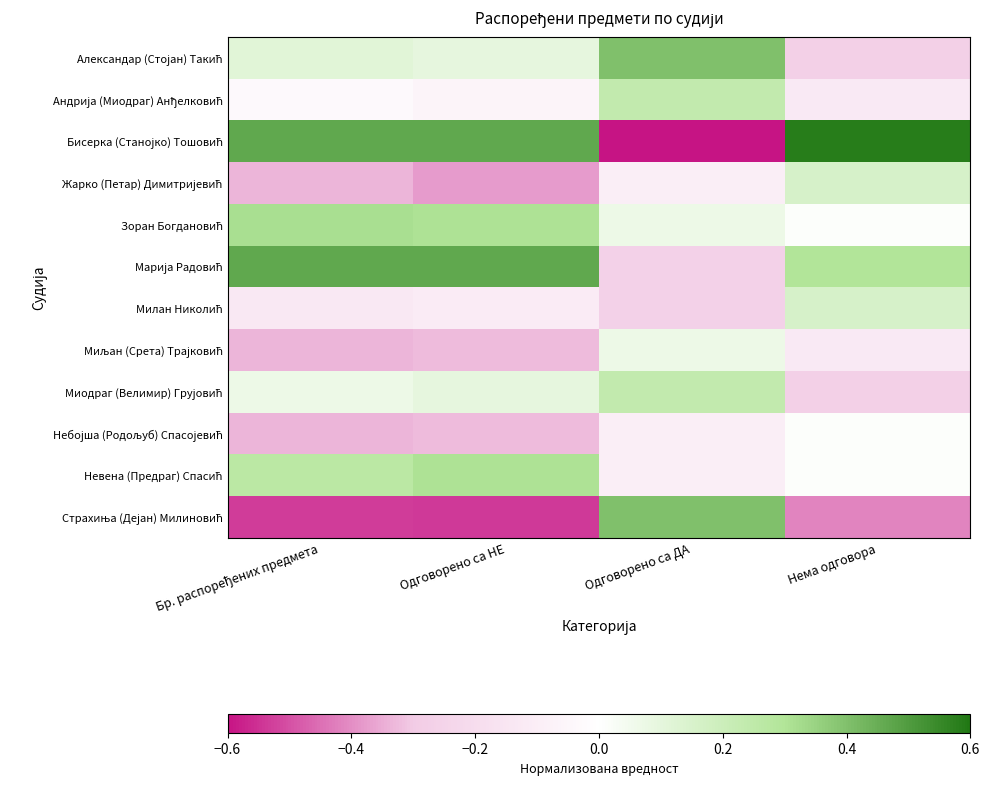

At which category is the sum across all series the highest?

Бр. распоређених предмета